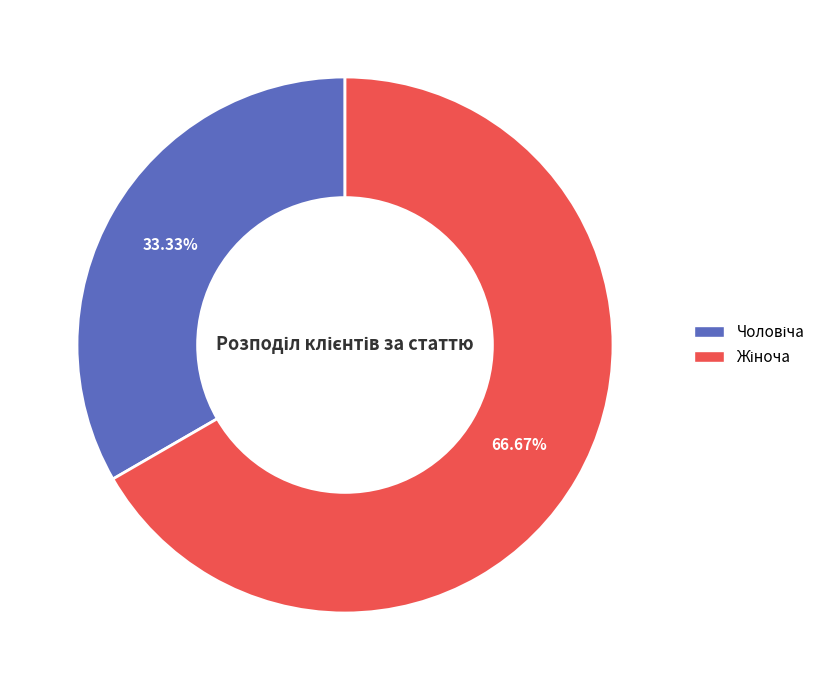

Is there any slice that represents more than half of the pie?

Yes